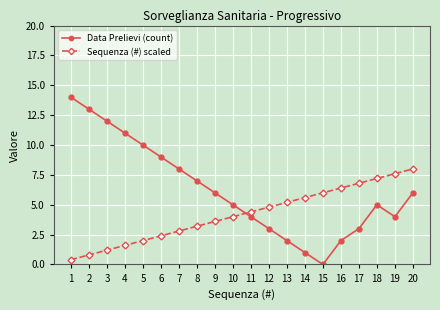

Rank the series at 4 from highest to lowest value.

Data Prelievi (count), Sequenza (#) scaled